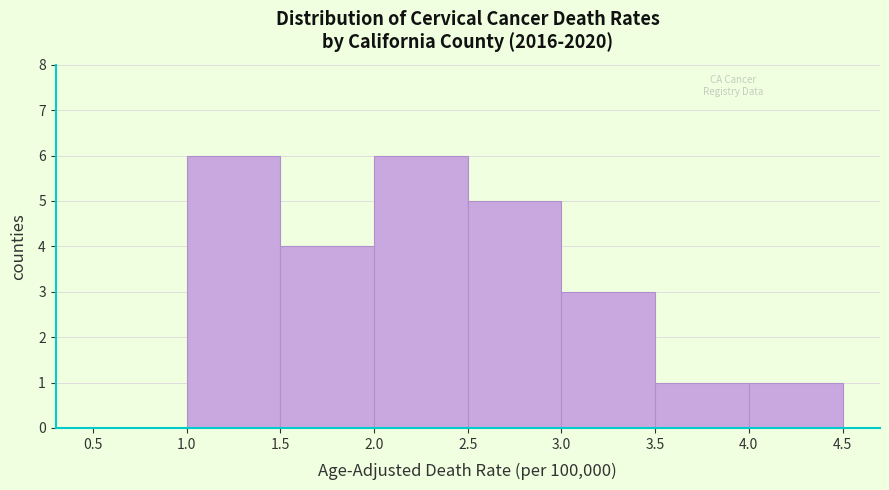

Reading left to right, list every bar in this chart as the range it spans on the x-axis followed by its height. The values are not printed on the chart, so give them approximately, as read against the axis.

0.5 to 1.0: 0
1.0 to 1.5: 6
1.5 to 2.0: 4
2.0 to 2.5: 6
2.5 to 3.0: 5
3.0 to 3.5: 3
3.5 to 4.0: 1
4.0 to 4.5: 1